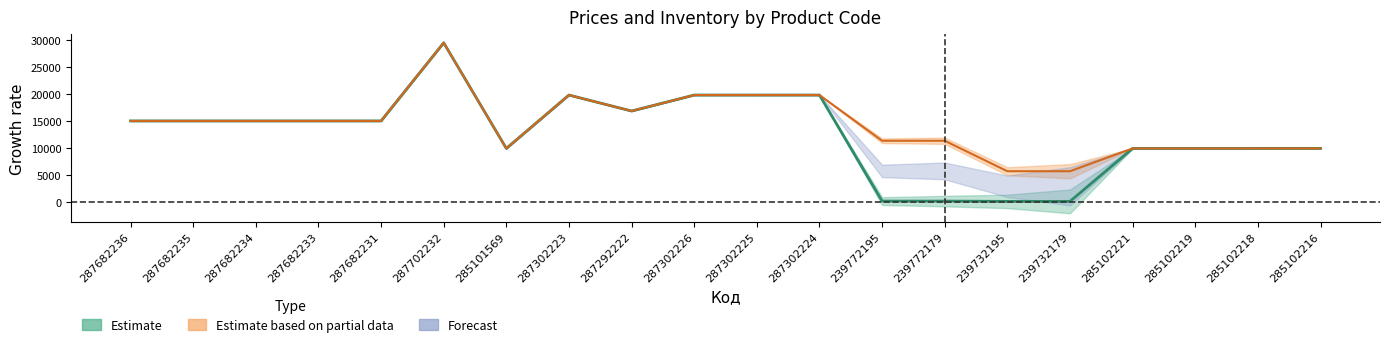

True or false: Доп. ціна has a value of 5667.0 at 239732195.

True